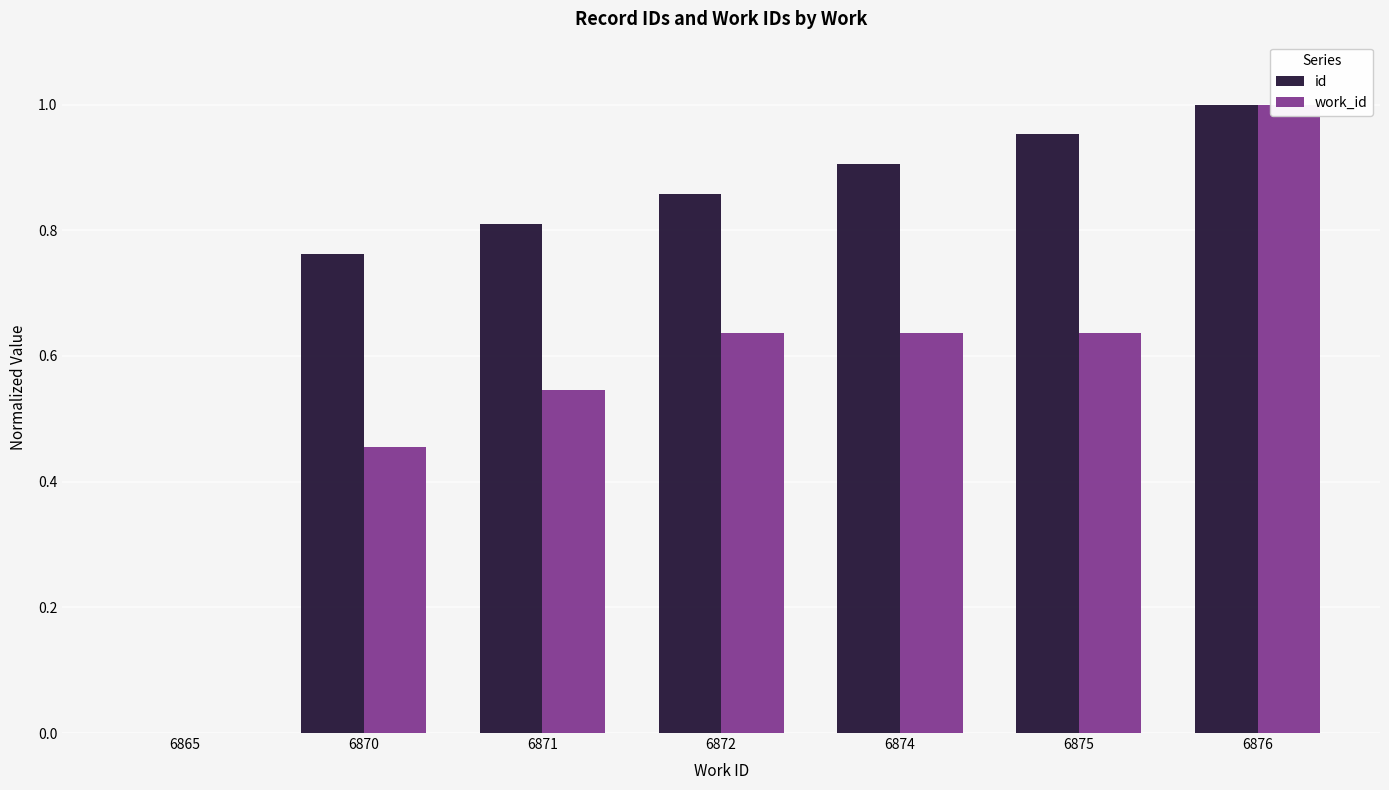

Which series has the widest spread of values?

id